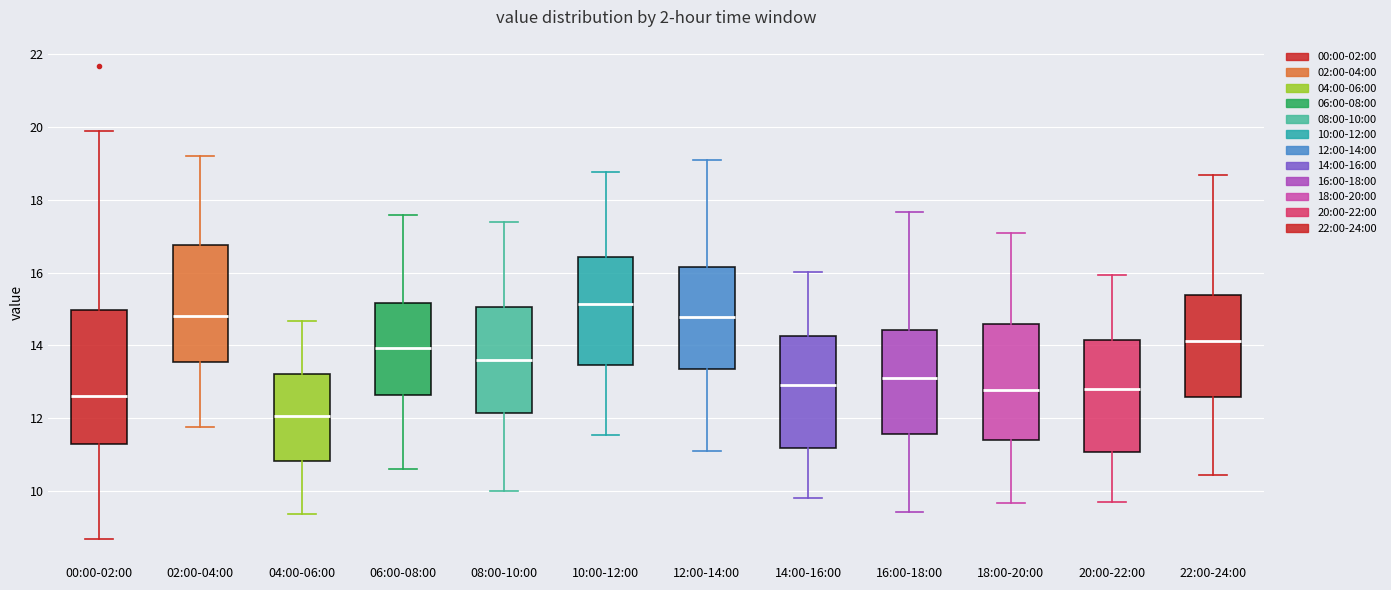

Reading left to right, read every box against the y-axis: the position of its median line, the range the box covers, and the ends of its whiskers. The values are not printed on the chart, so give them approximately, as read against the axis.

00:00-02:00: median 12.6, box 11.2 to 15.0, whiskers 8.8 to 20.0
02:00-04:00: median 14.8, box 13.6 to 16.8, whiskers 11.8 to 19.2
04:00-06:00: median 12.0, box 10.8 to 13.2, whiskers 9.4 to 14.6
06:00-08:00: median 14.0, box 12.6 to 15.2, whiskers 10.6 to 17.6
08:00-10:00: median 13.6, box 12.2 to 15.0, whiskers 10.0 to 17.4
10:00-12:00: median 15.2, box 13.4 to 16.4, whiskers 11.6 to 18.8
12:00-14:00: median 14.8, box 13.4 to 16.2, whiskers 11.2 to 19.2
14:00-16:00: median 13.0, box 11.2 to 14.2, whiskers 9.8 to 16.0
16:00-18:00: median 13.2, box 11.6 to 14.4, whiskers 9.4 to 17.6
18:00-20:00: median 12.8, box 11.4 to 14.6, whiskers 9.6 to 17.2
20:00-22:00: median 12.8, box 11.0 to 14.2, whiskers 9.8 to 16.0
22:00-24:00: median 14.2, box 12.6 to 15.4, whiskers 10.4 to 18.6